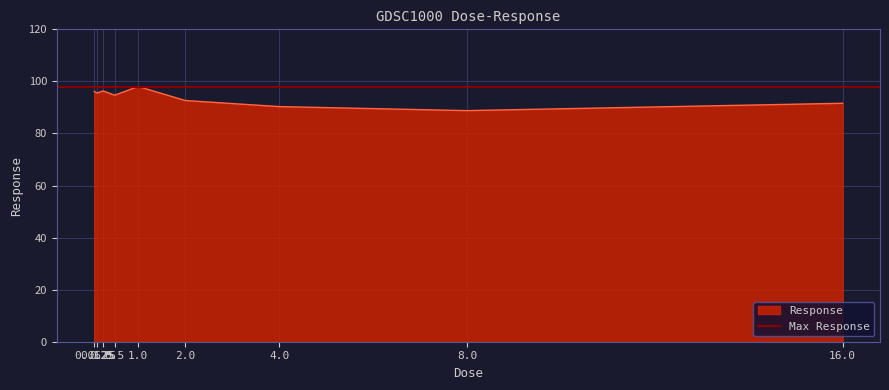

What position from the right is 4.0?

3